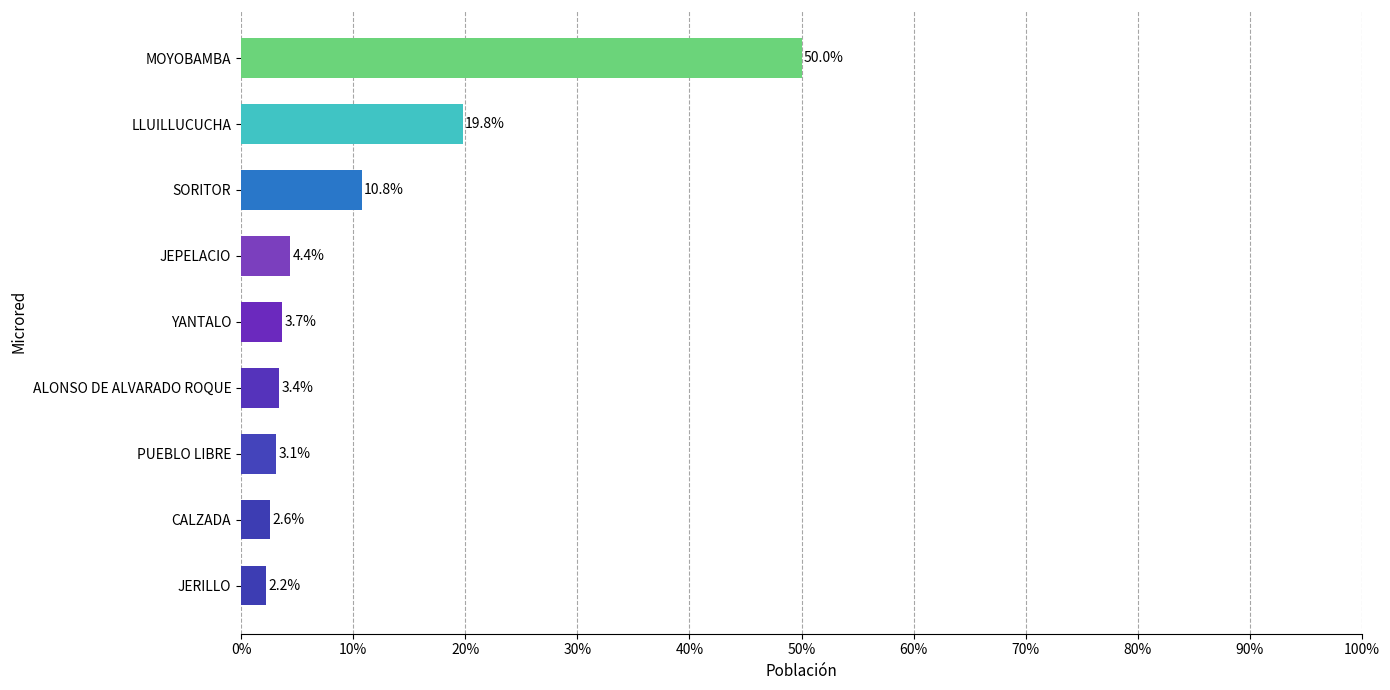

Does the chart contain any negative values?

No